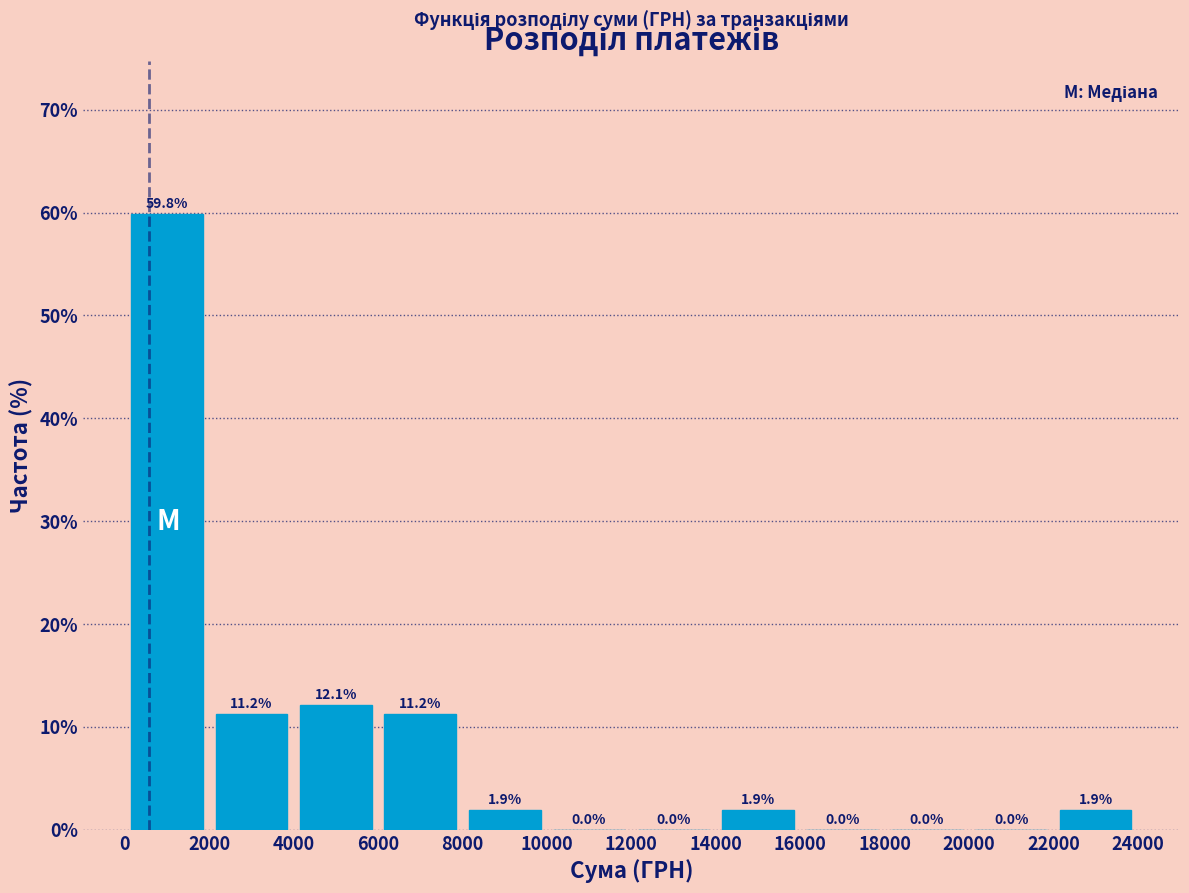

Reading left to right, list every bar in this chart as the range it spans on the x-axis followed by its height.

0 to 2000: 59.8
2000 to 4000: 11.2
4000 to 6000: 12.1
6000 to 8000: 11.2
8000 to 10000: 1.9
10000 to 12000: 0.0
12000 to 14000: 0.0
14000 to 16000: 1.9
16000 to 18000: 0.0
18000 to 20000: 0.0
20000 to 22000: 0.0
22000 to 24000: 1.9